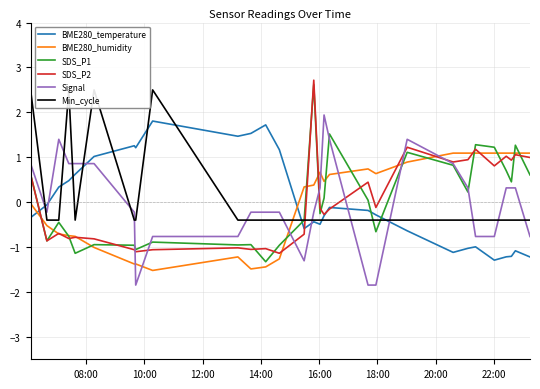

After their last crossing, which series has the higher values: BME280_temperature or Signal?

Signal